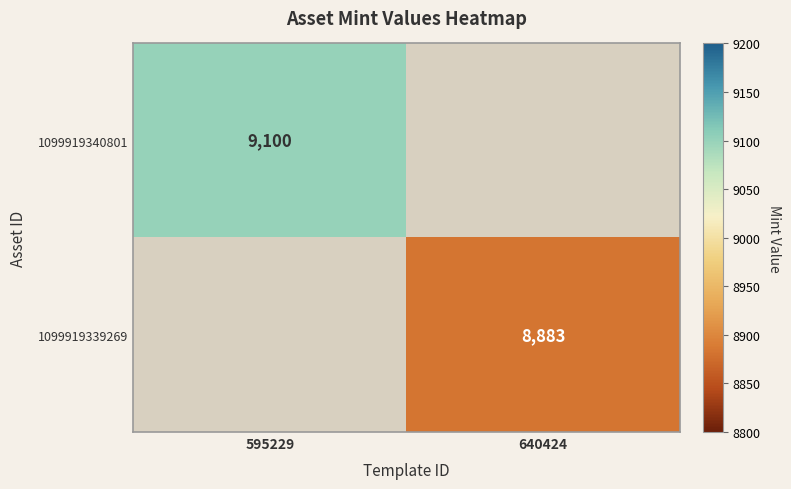

Is the value of 1099919340801 at 595229 greater than the value of 1099919339269 at 640424?

Yes